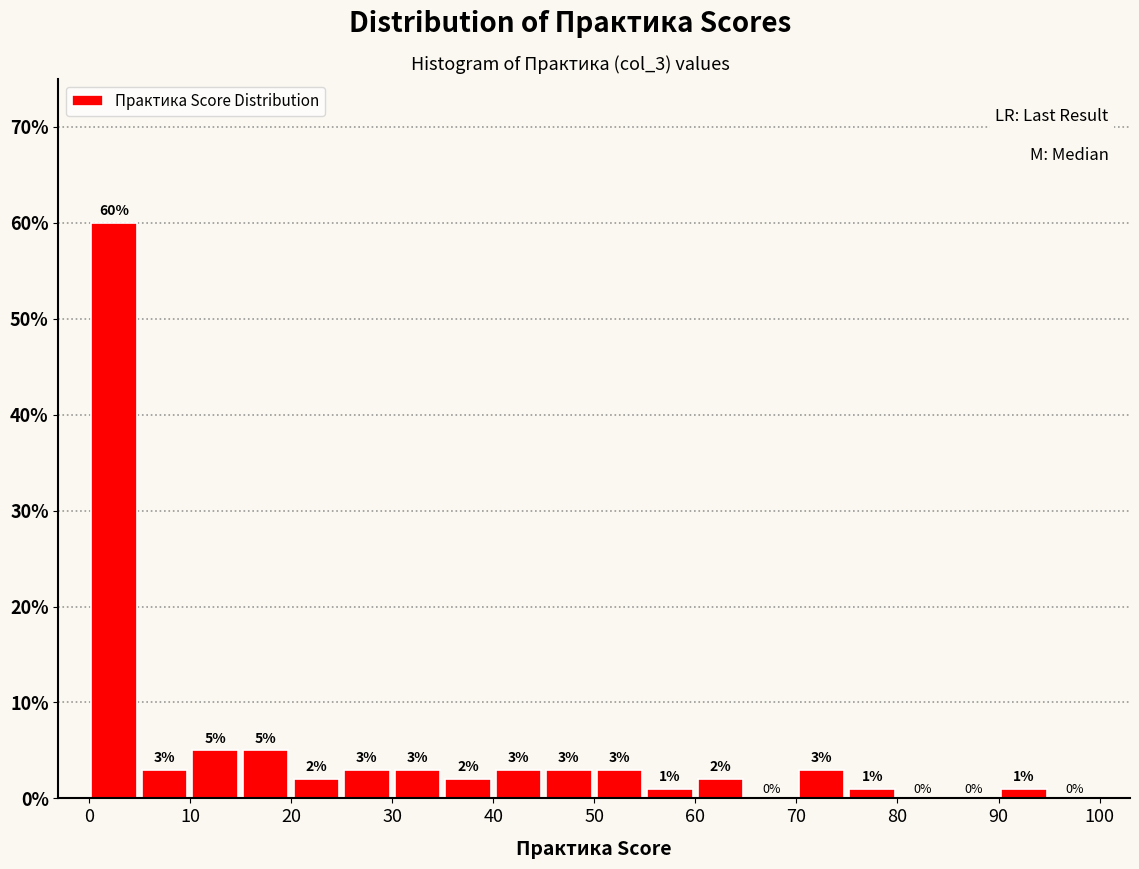

Over which range of the x-axis is the bar tallest?

0 to 5